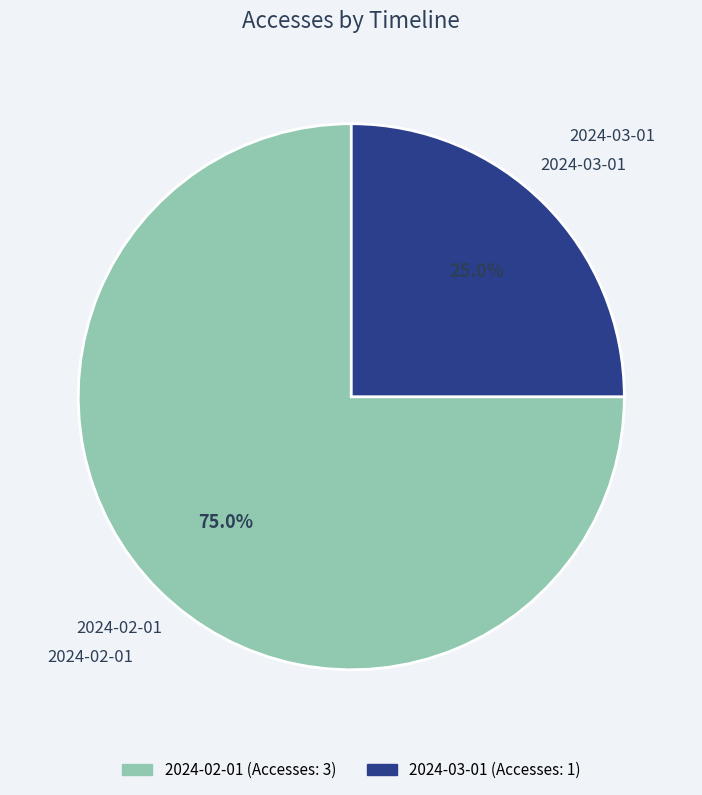

How many slices are in this pie chart?

2